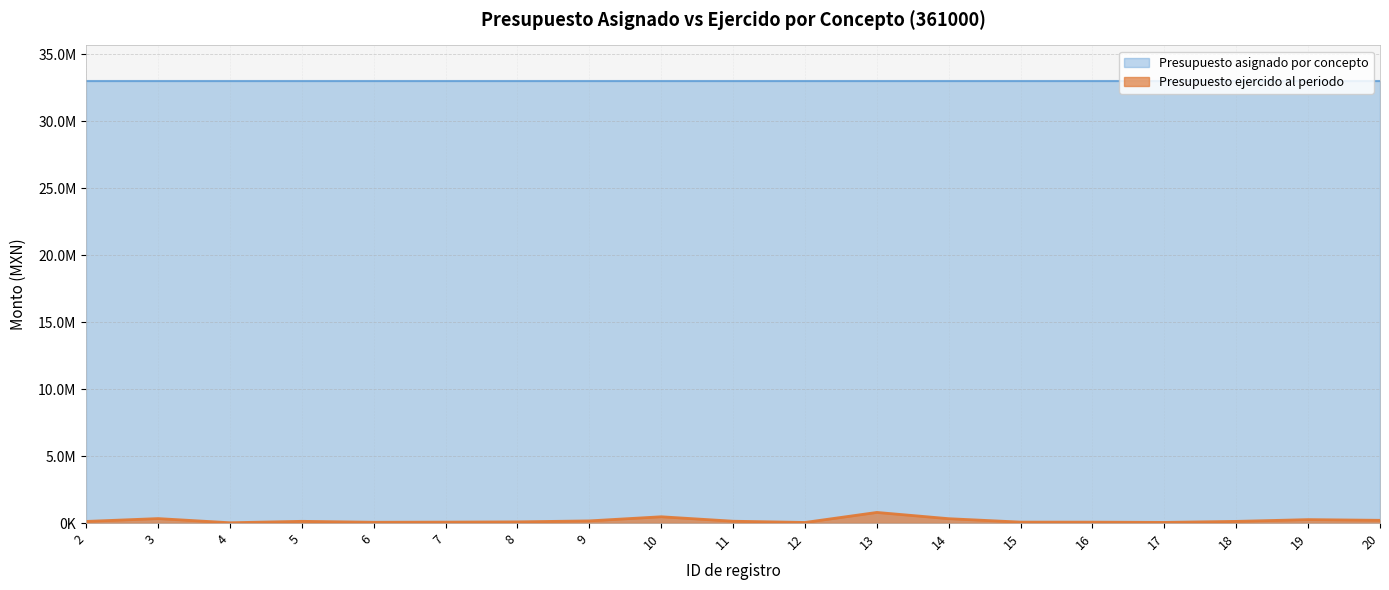

How many categories are shown in the chart?

19